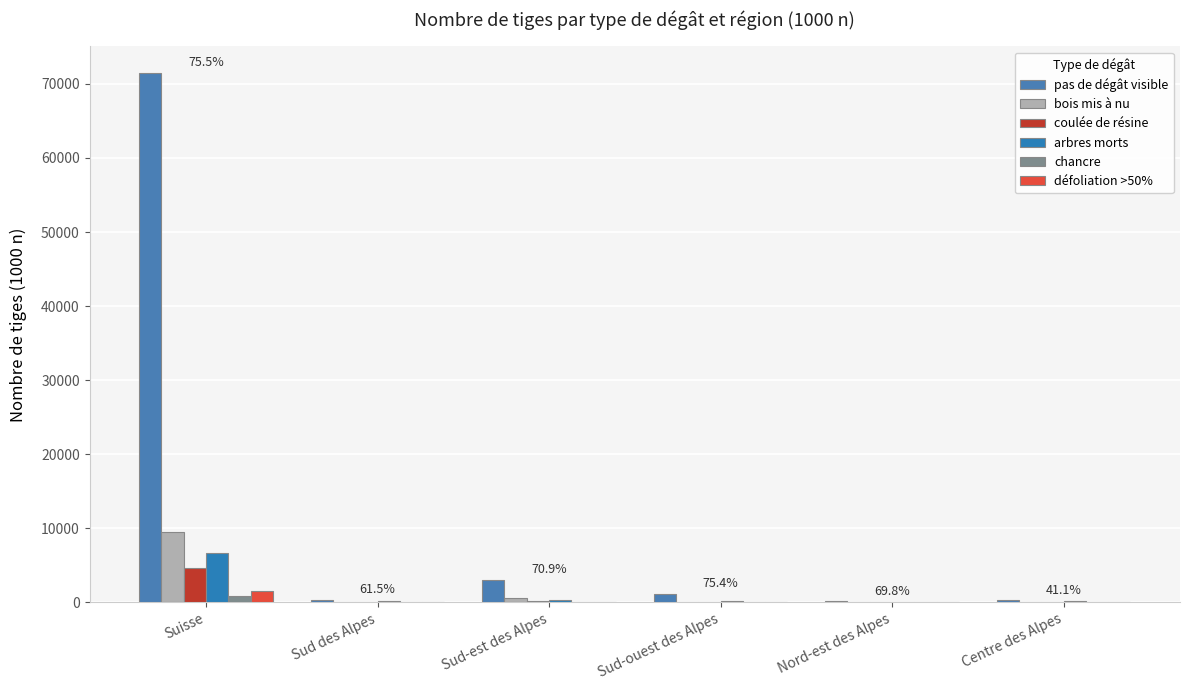

What position from the right is Sud-ouest des Alpes?

3